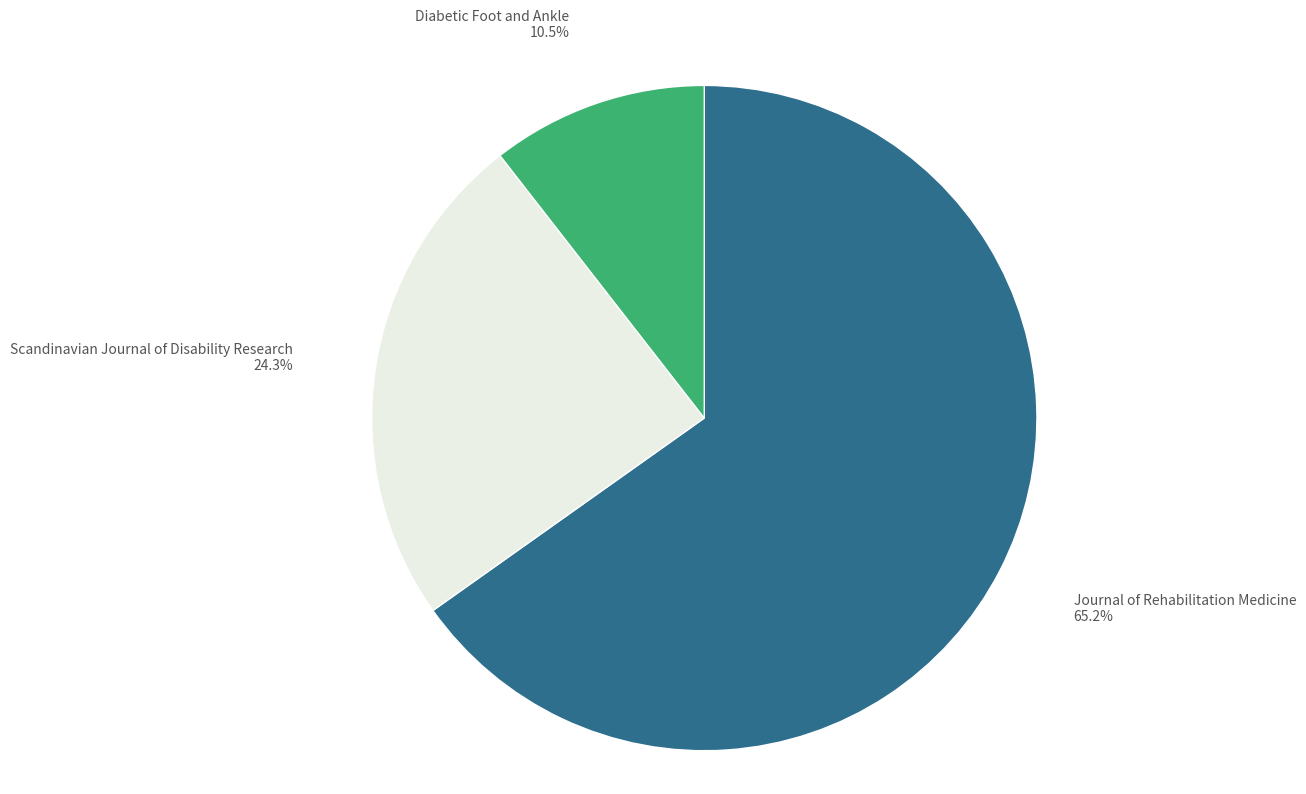

Does any single category account for the majority?

Yes